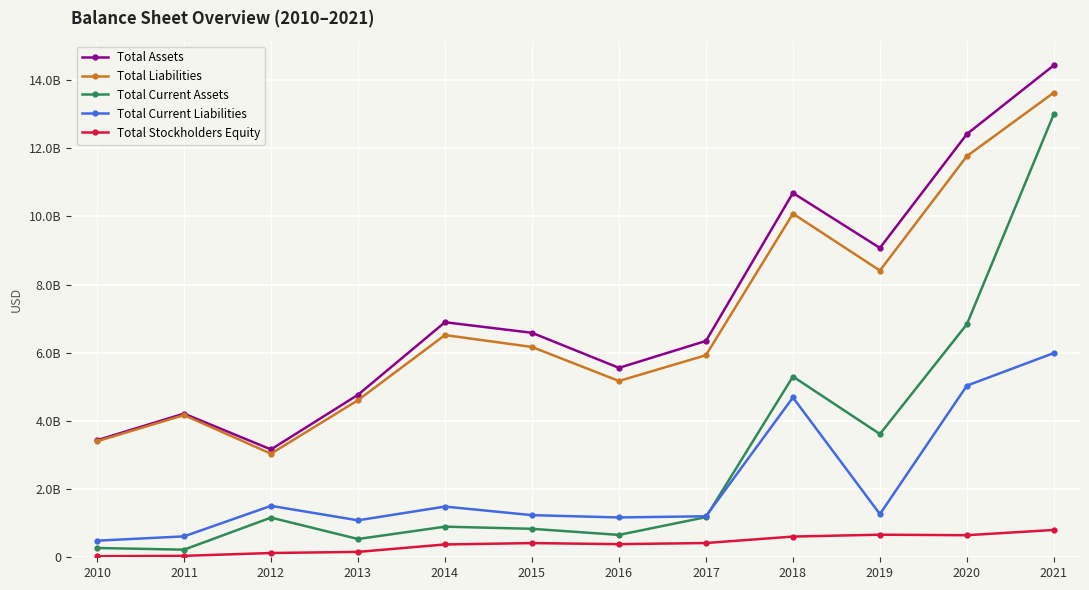

Does the chart have visible grid lines?

Yes